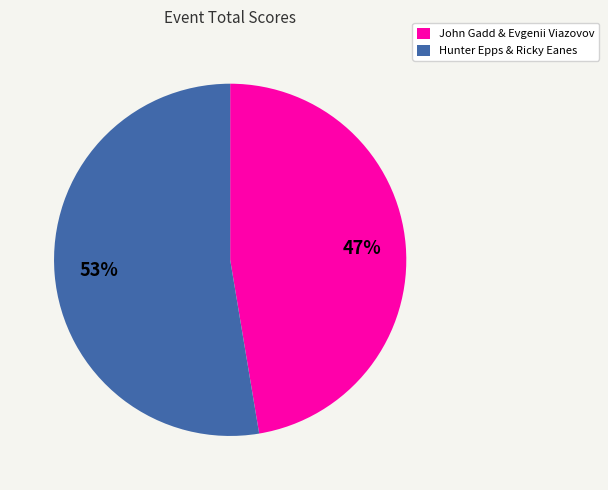

To the nearest percent, what is the combined percentage of Hunter Epps & Ricky Eanes and John Gadd & Evgenii Viazovov?

100%